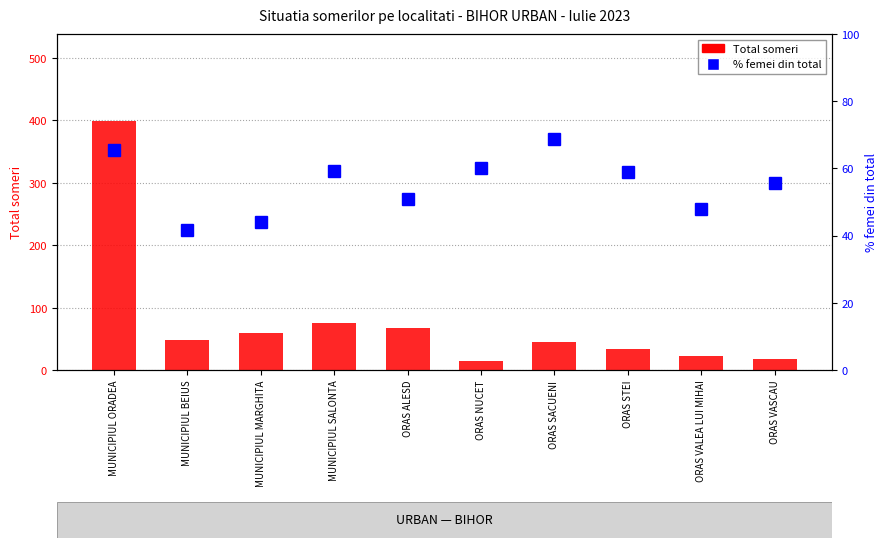

At which label does Total someri first exceed 48?

MUNICIPIUL ORADEA